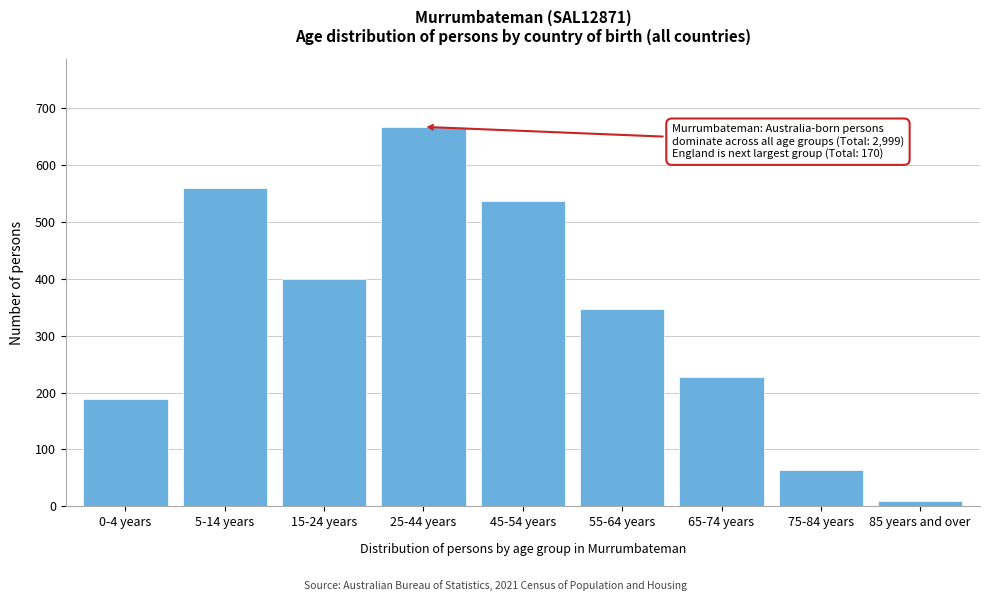

Reading left to right, extract all data points from this chart.

0-4 years=189	5-14 years=560	15-24 years=399	25-44 years=667	45-54 years=536	55-64 years=347	65-74 years=227	75-84 years=64	85 years and over=9